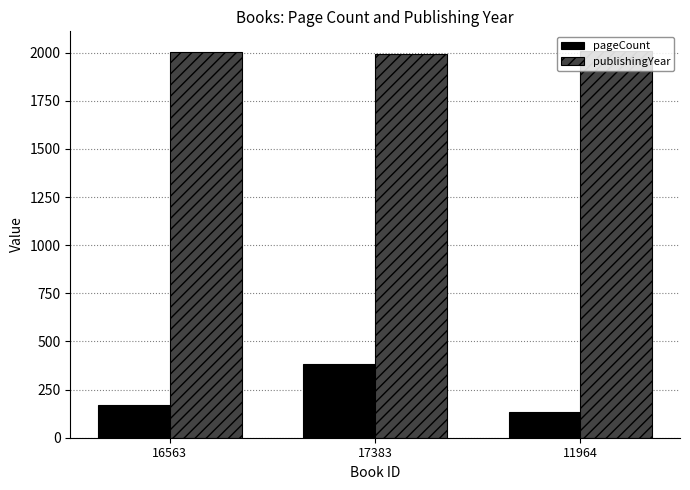

What are all the series names shown in the legend?

pageCount, publishingYear